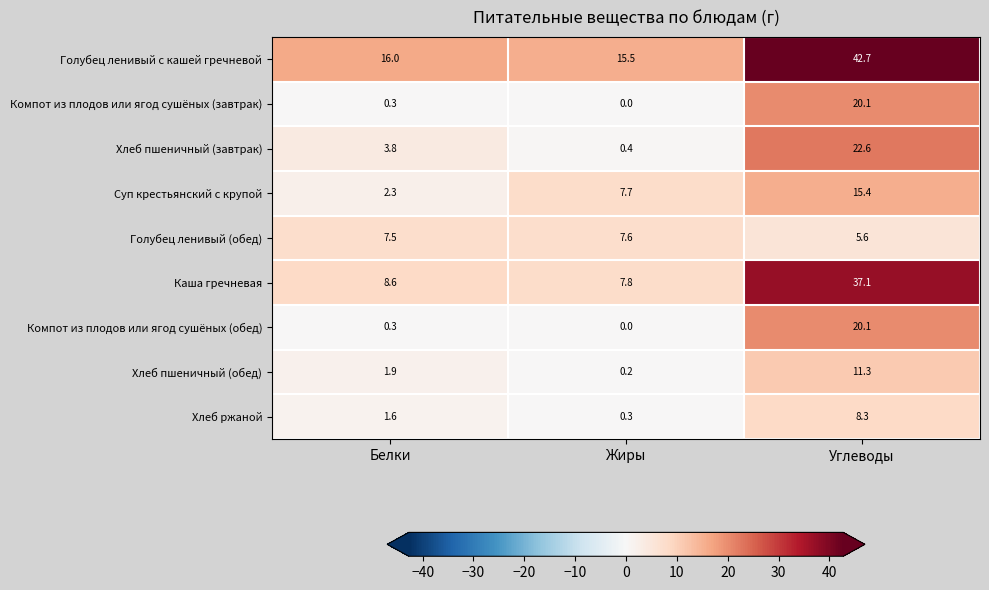

Reading right to left, list all the values displayed in this chart.

Голубец ленивый с кашей гречневой: Углеводы=42.7	Жиры=15.5	Белки=16.0
Компот из плодов или ягод сушёных (завтрак): Углеводы=20.1	Жиры=0.0	Белки=0.3
Хлеб пшеничный (завтрак): Углеводы=22.6	Жиры=0.4	Белки=3.8
Суп крестьянский с крупой: Углеводы=15.4	Жиры=7.7	Белки=2.3
Голубец ленивый (обед): Углеводы=5.6	Жиры=7.6	Белки=7.5
Каша гречневая: Углеводы=37.1	Жиры=7.8	Белки=8.6
Компот из плодов или ягод сушёных (обед): Углеводы=20.1	Жиры=0.0	Белки=0.3
Хлеб пшеничный (обед): Углеводы=11.3	Жиры=0.2	Белки=1.9
Хлеб ржаной: Углеводы=8.3	Жиры=0.3	Белки=1.6